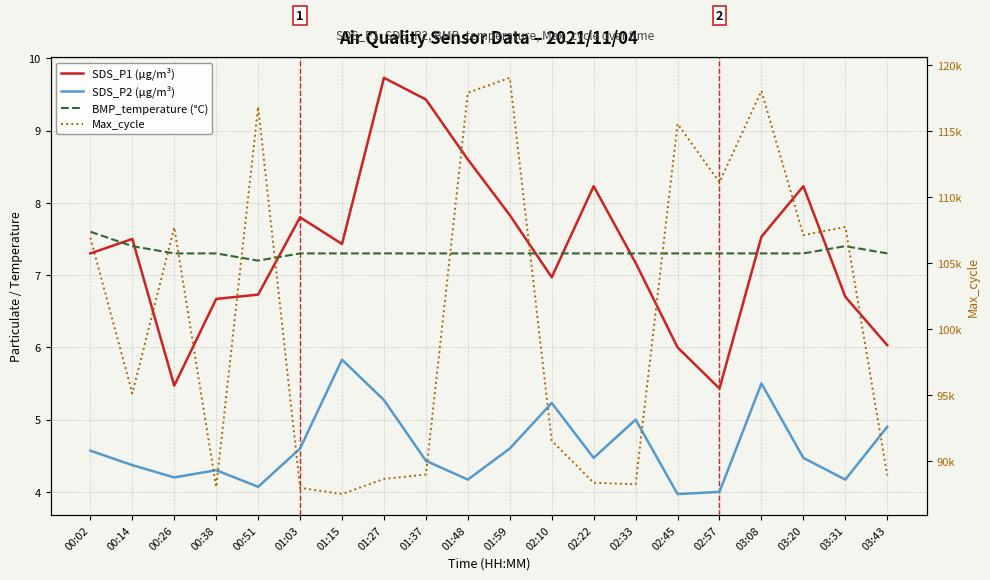

True or false: SDS_P2 (µg/m³) and SDS_P1 (µg/m³) cross at least once.

False